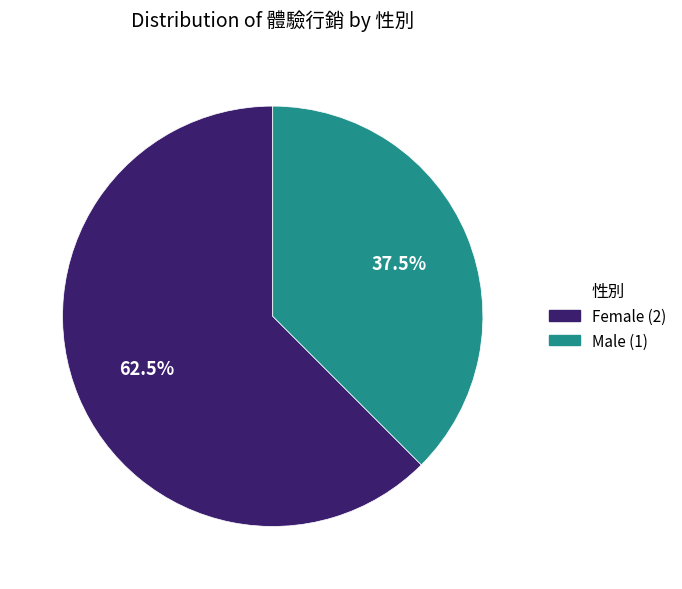

Count the number of slices in the pie.

2